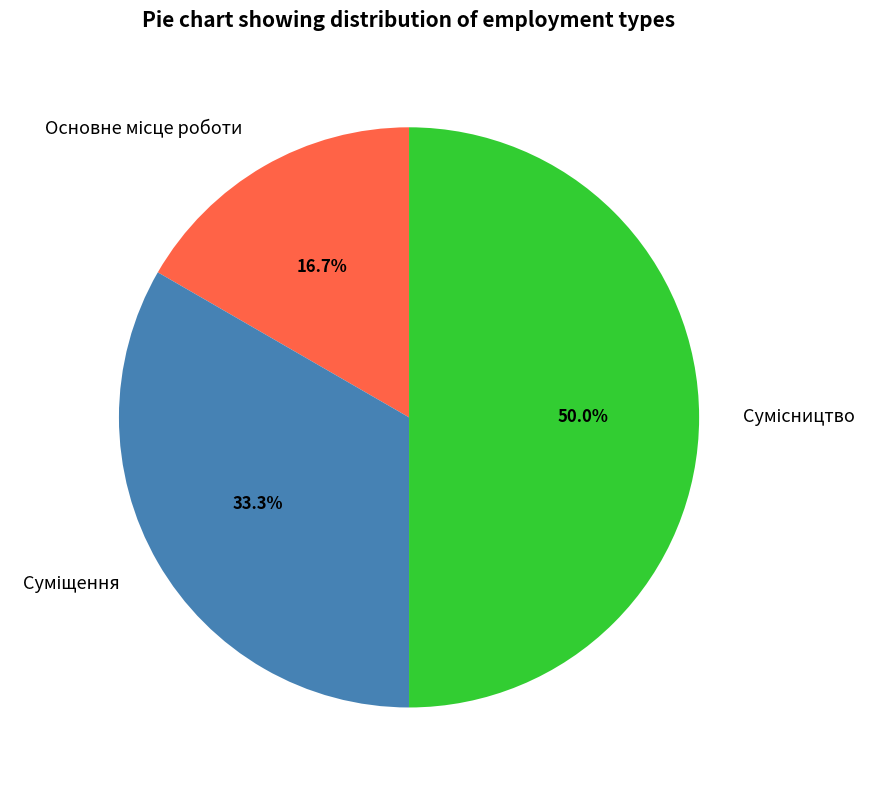

To the nearest percent, what percentage of the pie is Основне місце роботи?

17%